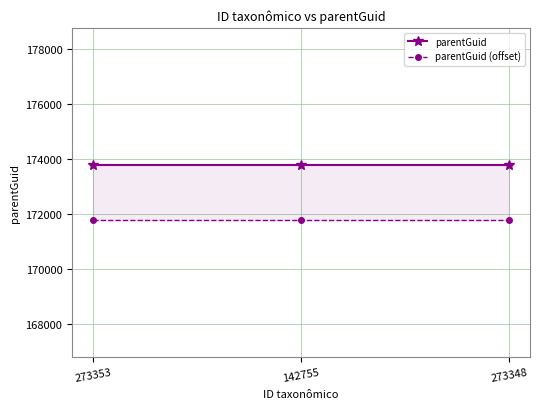

What is the smallest value displayed?

171775